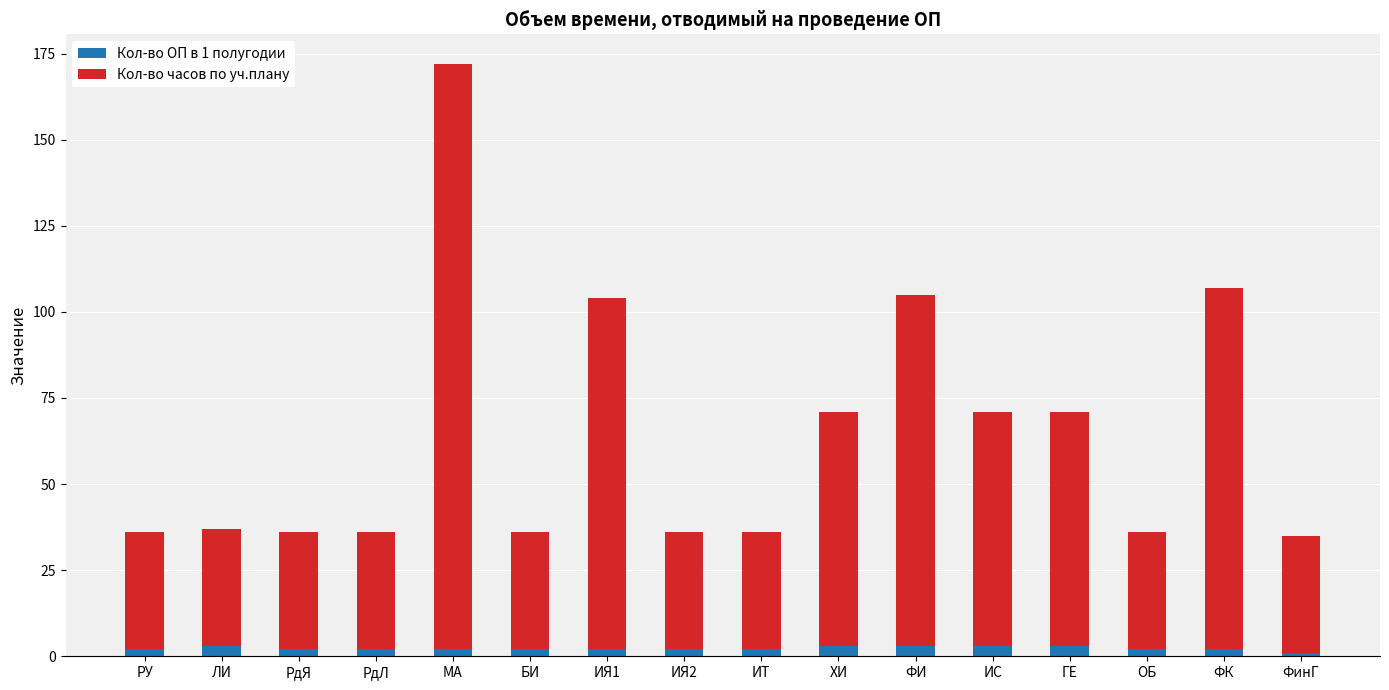

At which category is the sum across all series the highest?

МА